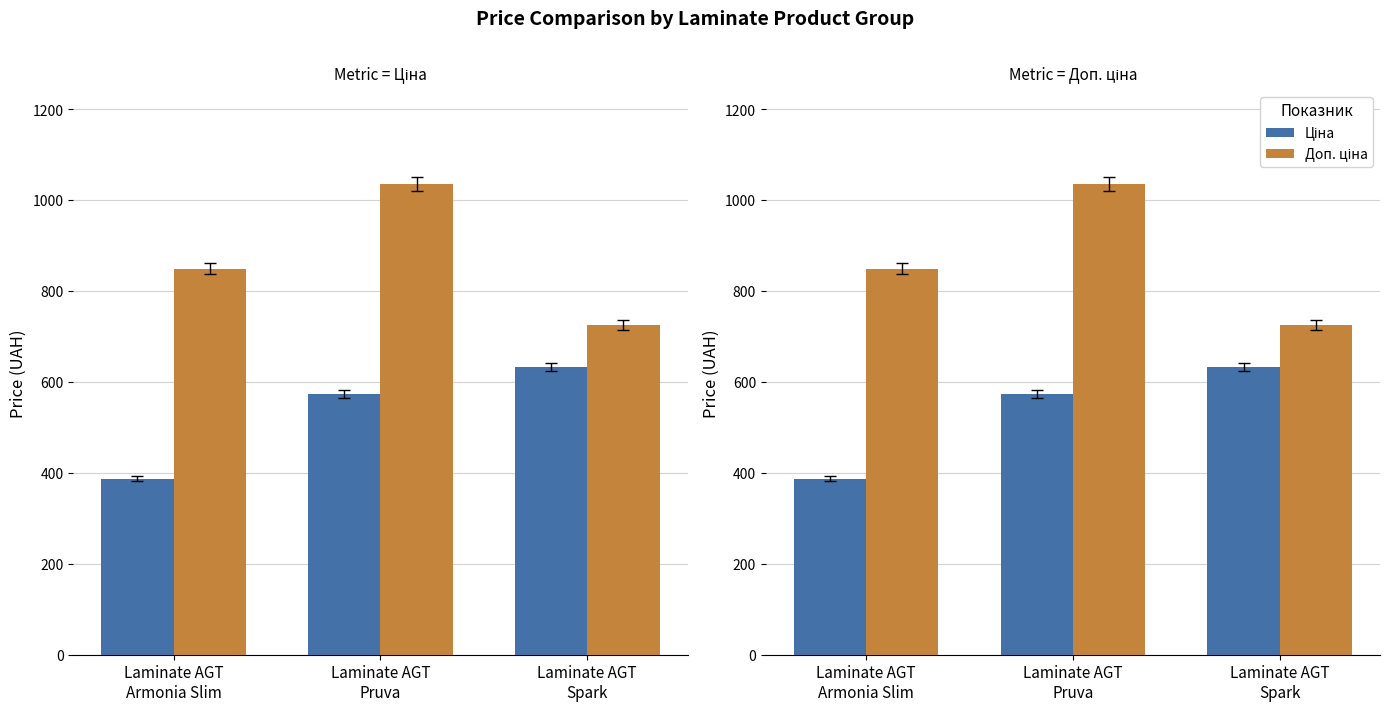

How many bars are there in each group?

2